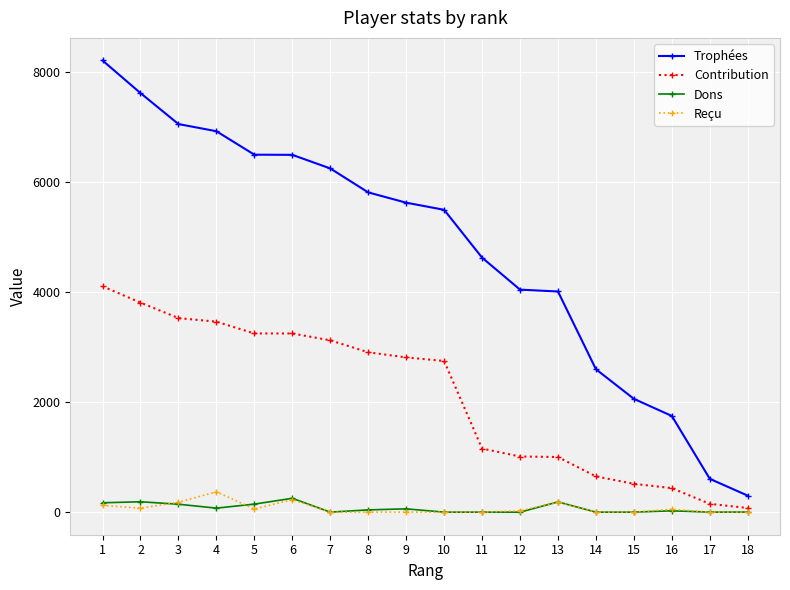

What is the maximum value for Reçu?

370